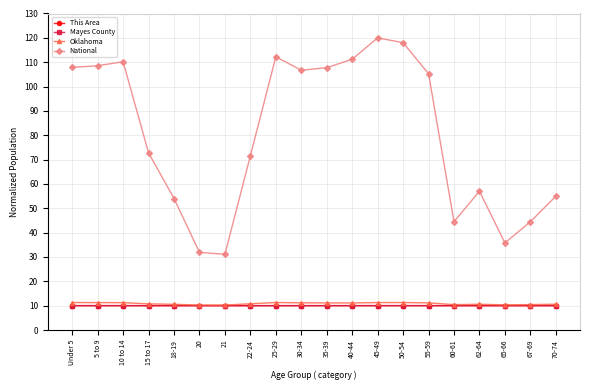

How many categories are shown in the chart?

20